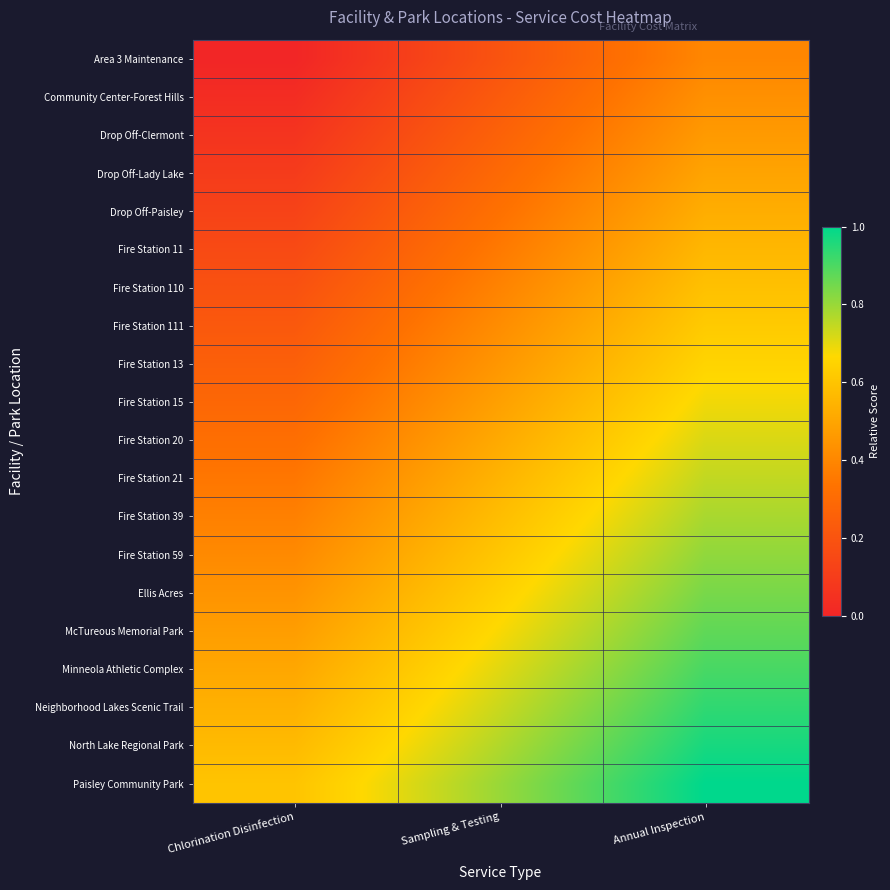

At how many categories does at least one series exceed 0?

3